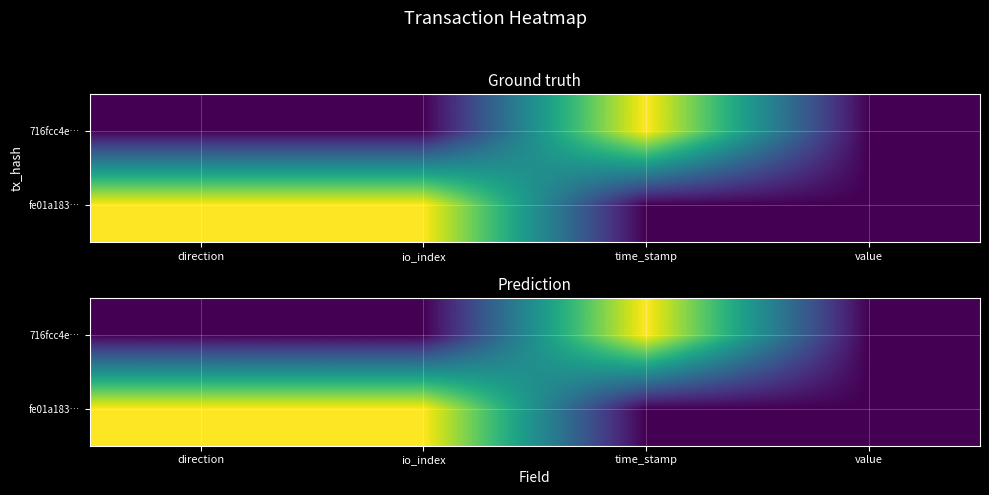

Rank the series by their average value, from highest to lowest.

fe01a183…, 716fcc4e…